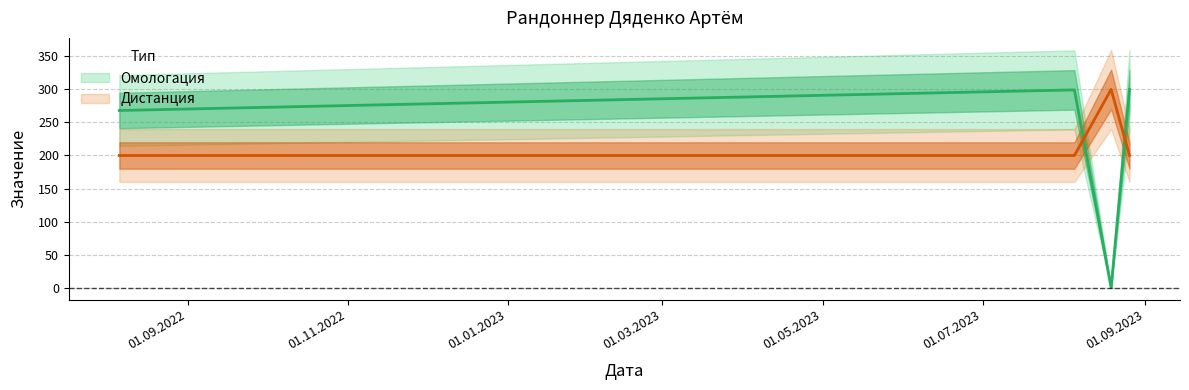

What are all the series names shown in the legend?

Омологация, Дистанция